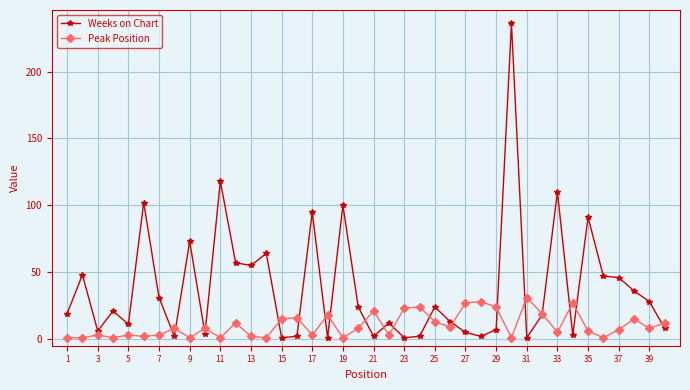

What is the greatest value displayed?

236